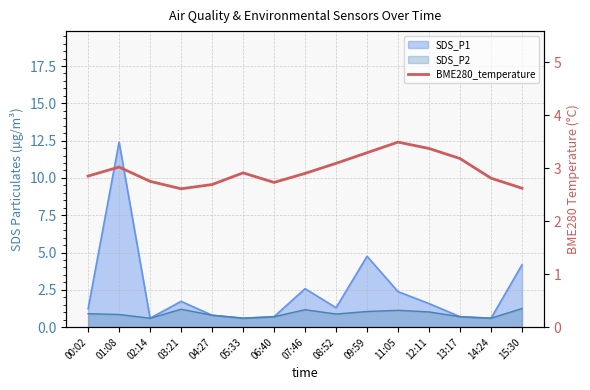

What is the label of the 5th point from the left?

04:27